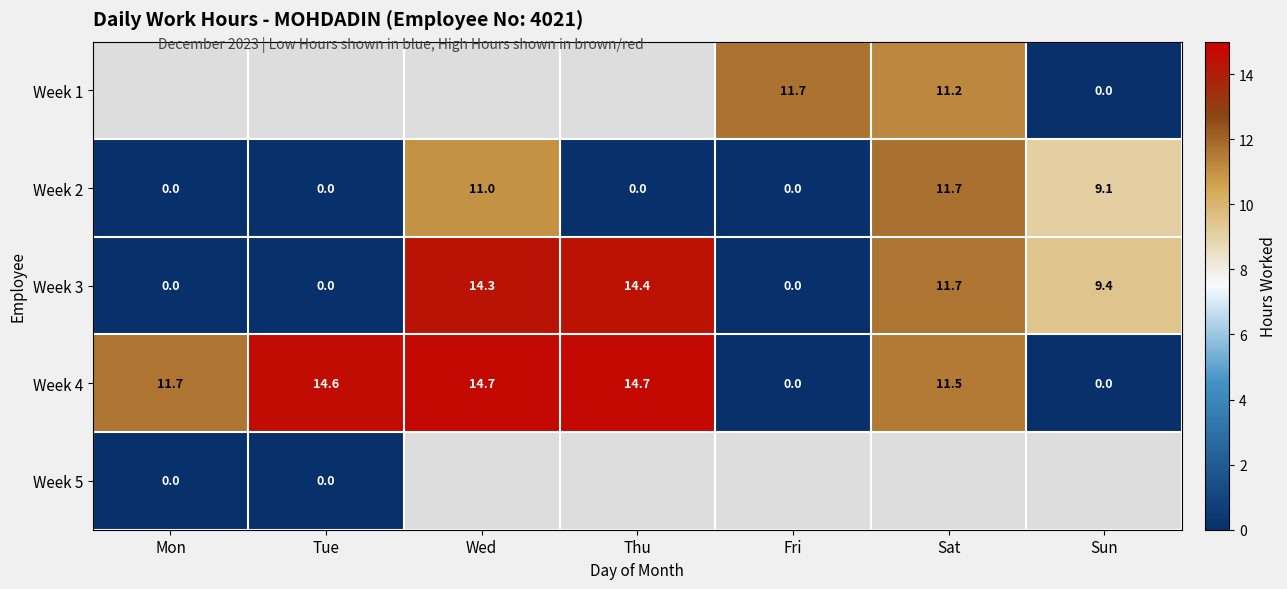

True or false: Week 4 has a value of 18.8 at Sat.

False